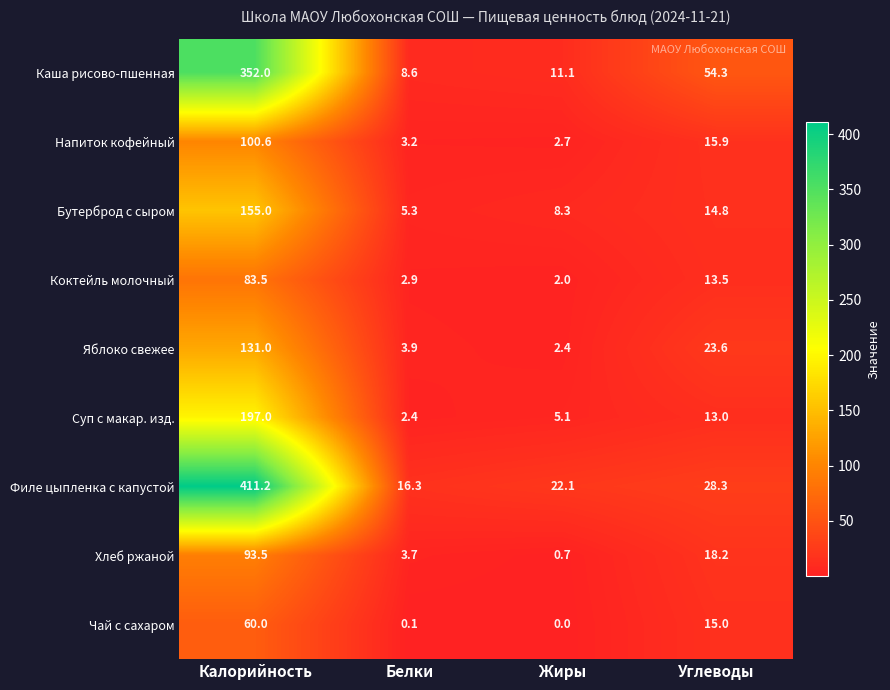

How many data points in Бутерброд с сыром are above 14?

2